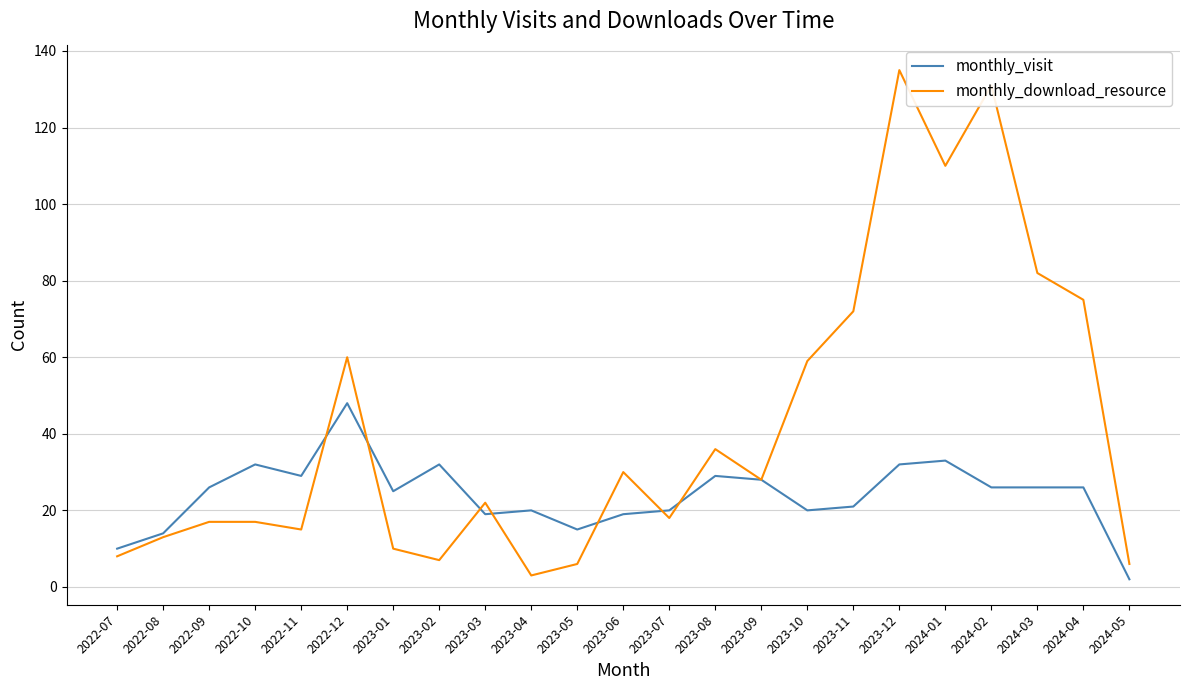

At which label is monthly_download_resource closest to 69?

2023-11